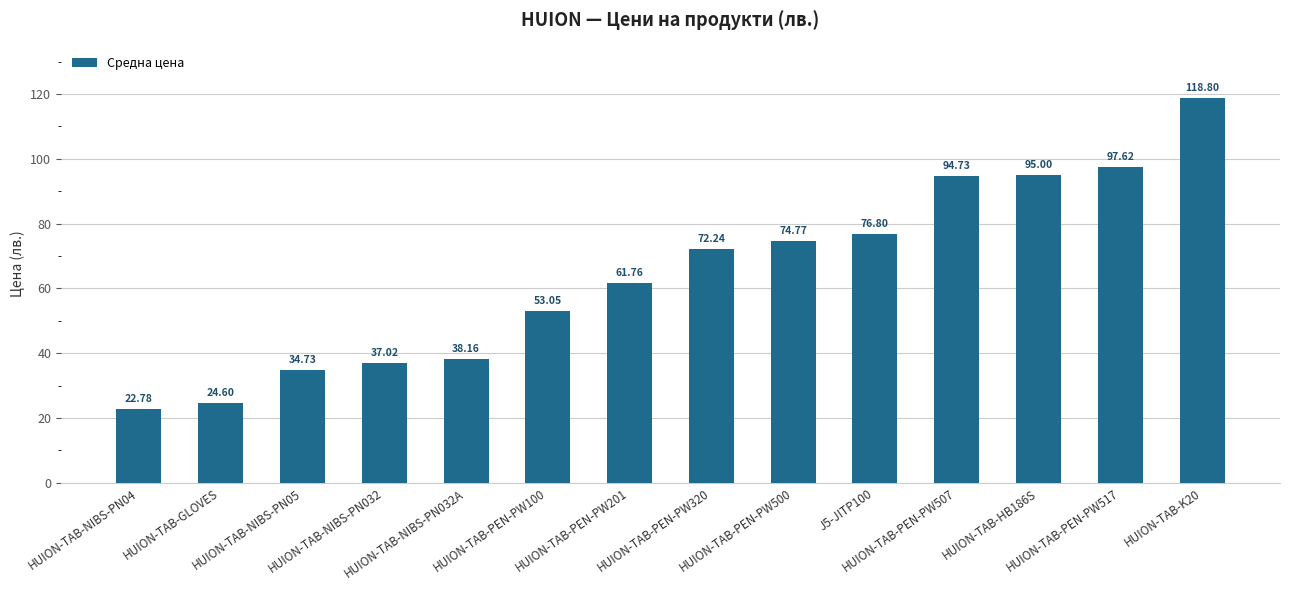

Is it true that the value at HUION-TAB-PEN-PW500 is 107.0?

False